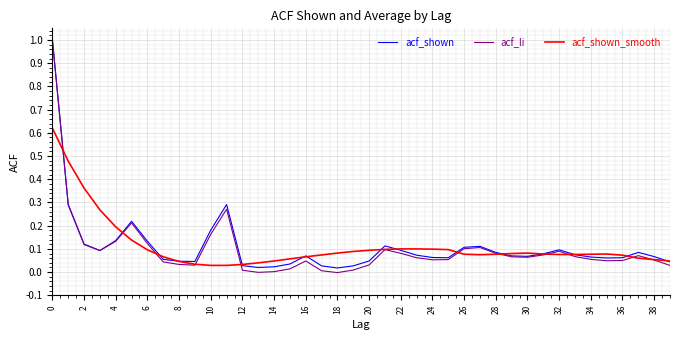

What are all the series names shown in the legend?

acf_shown, acf_li, acf_shown_smooth